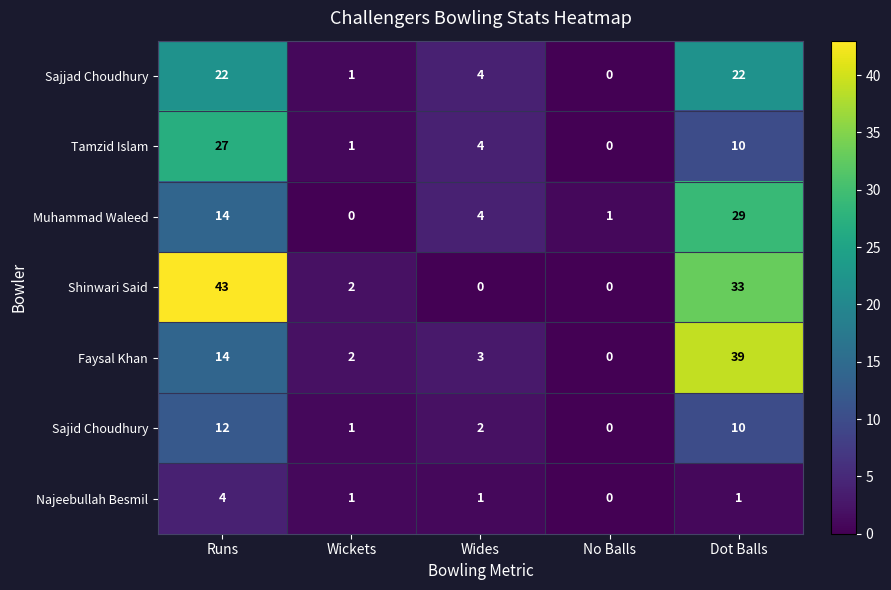

Where is Sajjad Choudhury nearest to the value 11?

Wides